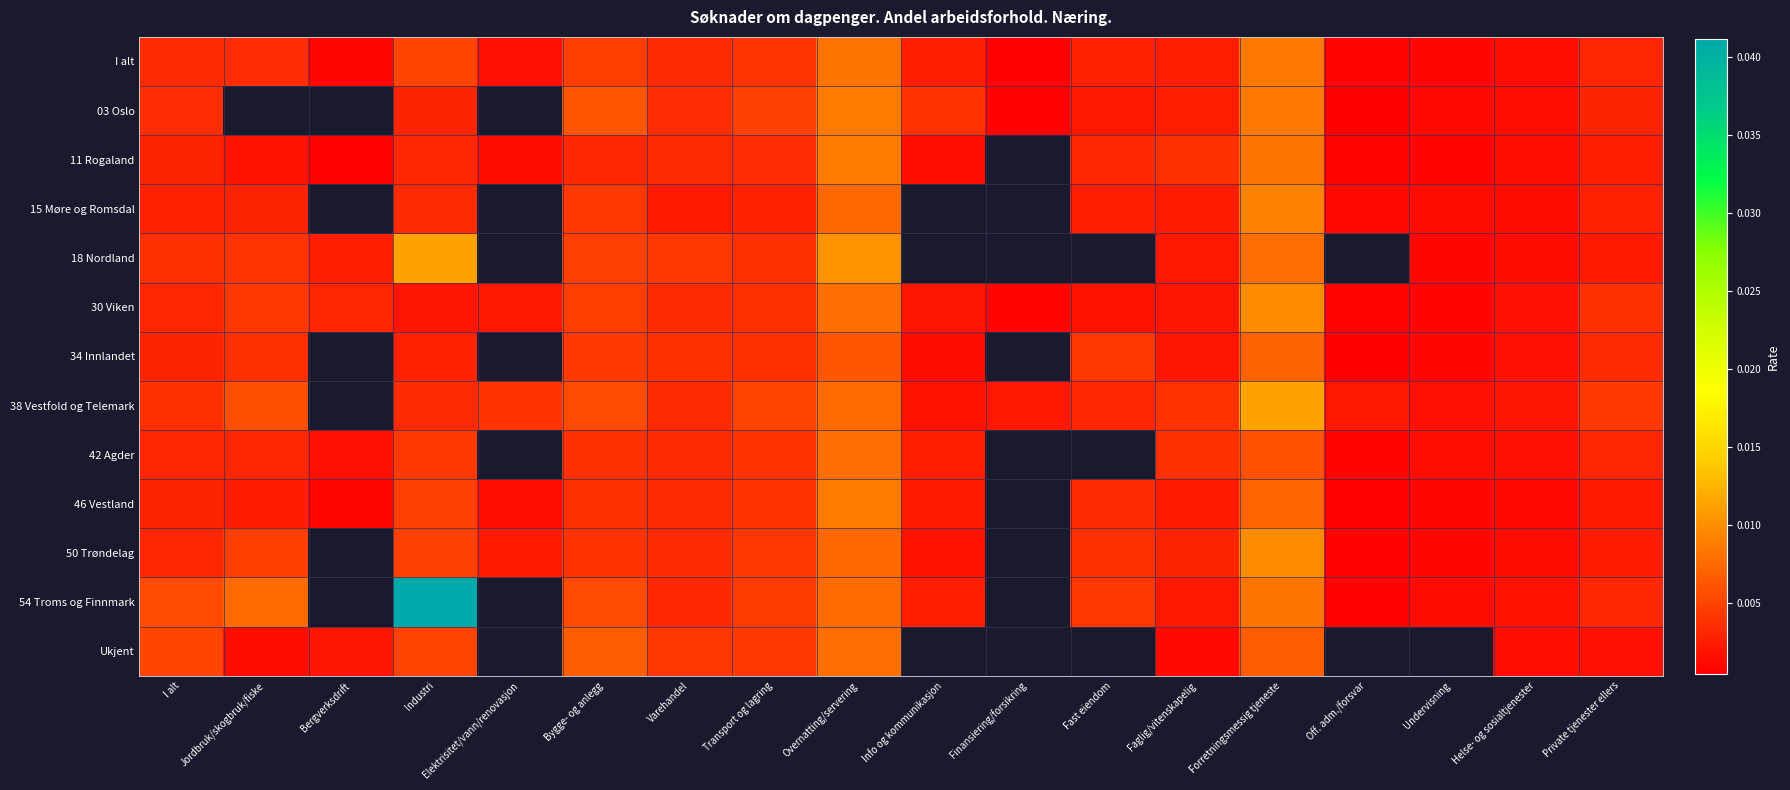

Rank the series at Fast eiendom from highest to lowest value.

18 Nordland, 54 Troms og Finnmark, 34 Innlandet, Ukjent, 50 Trøndelag, 11 Rogaland, 38 Vestfold og Telemark, I alt, 15 Møre og Romsdal, 03 Oslo, 30 Viken, 42 Agder, 46 Vestland